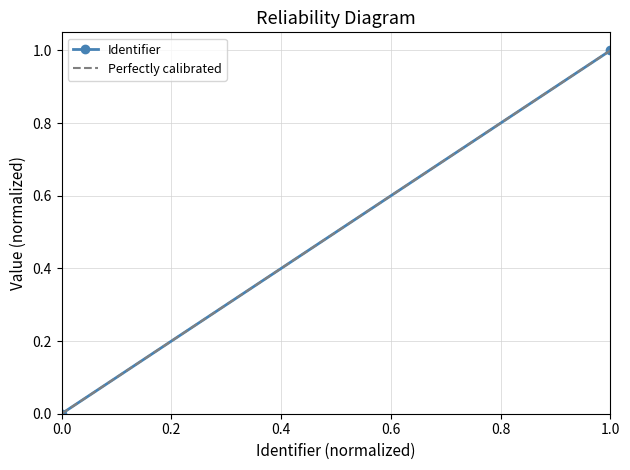

Count the number of categories in the chart.

2